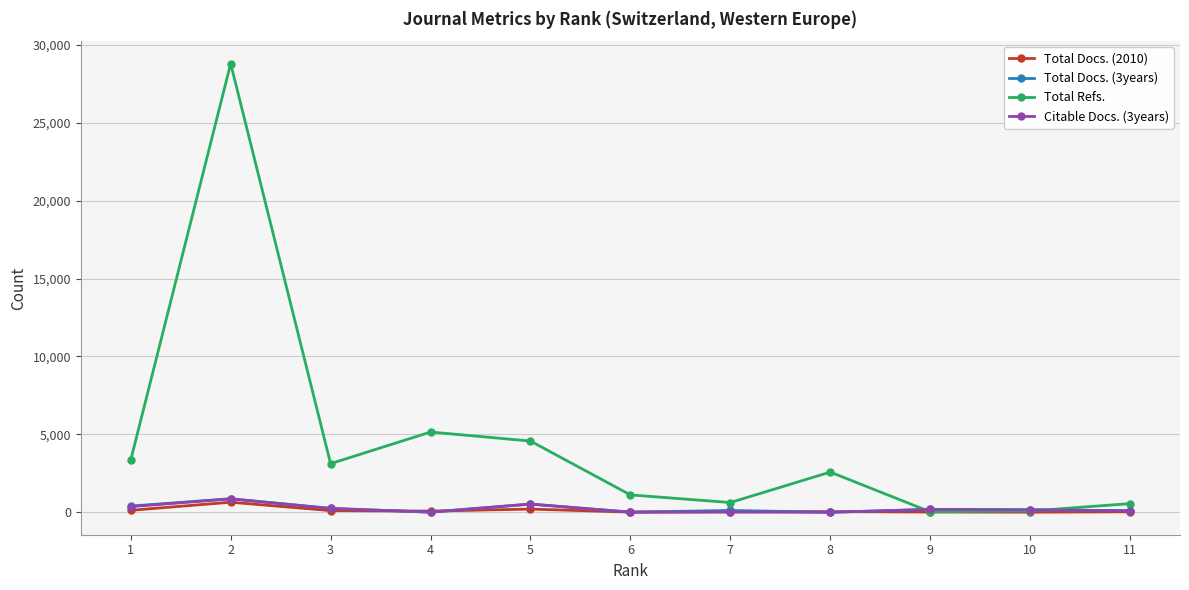

At which category is the sum across all series the highest?

2